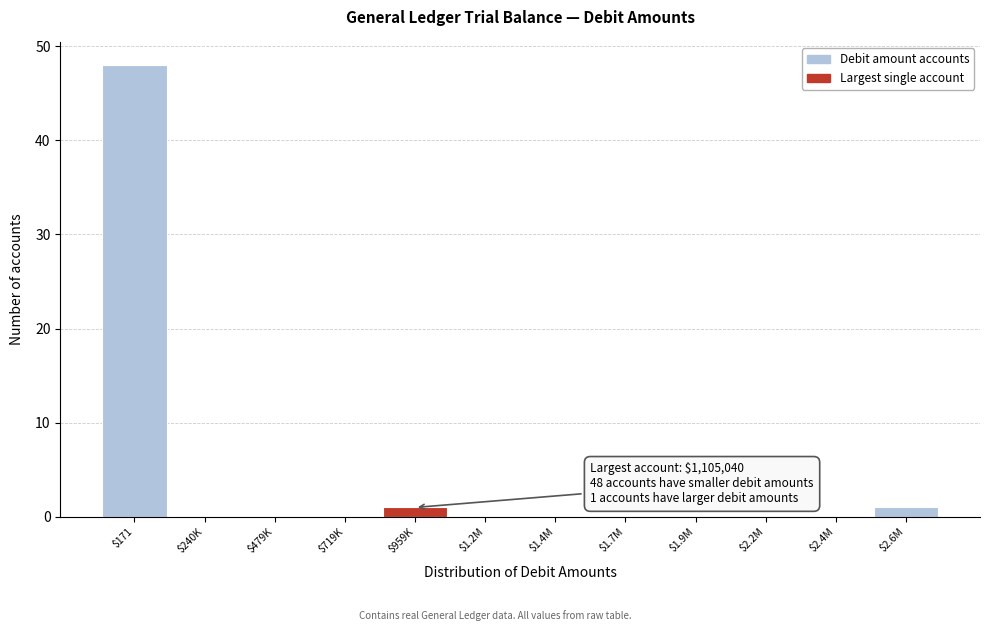

Which category has the highest value across all series?

$171